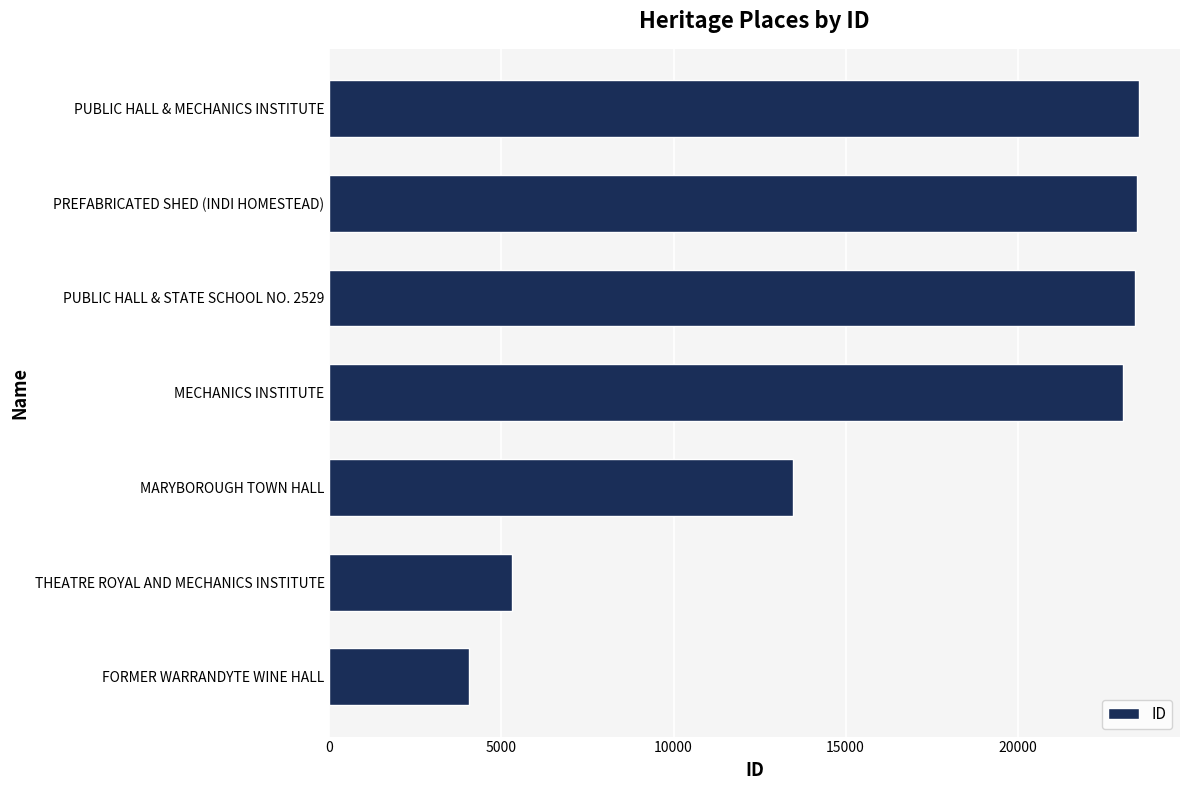

How many bars are there in total?

7